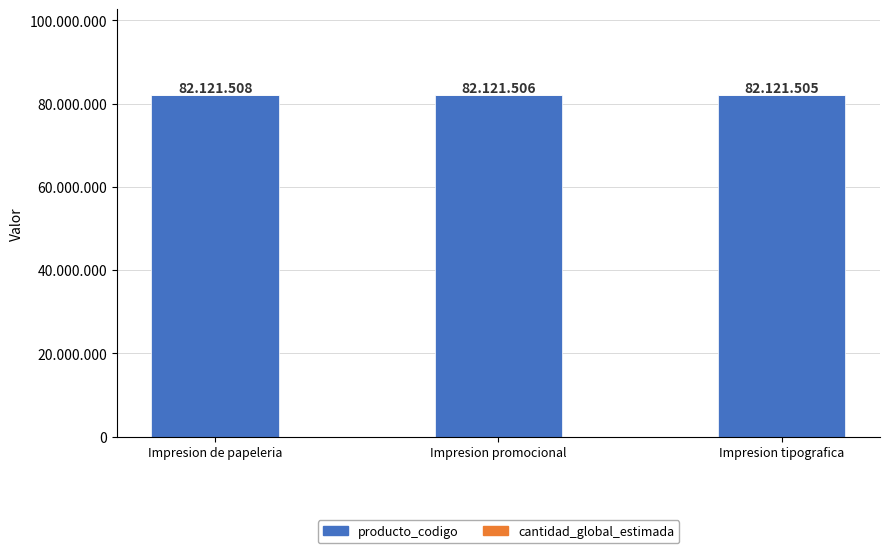

What is the value of the producto_codigo bar at the 2nd from the left?

82121505